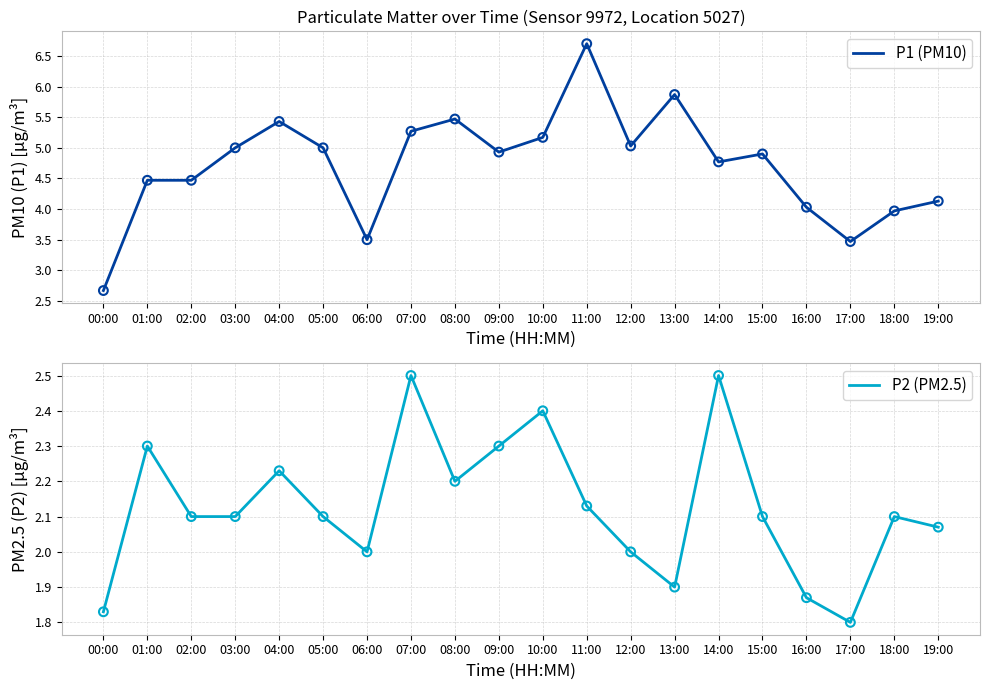

Which series contains the lowest Y value?

P2 (PM2.5)